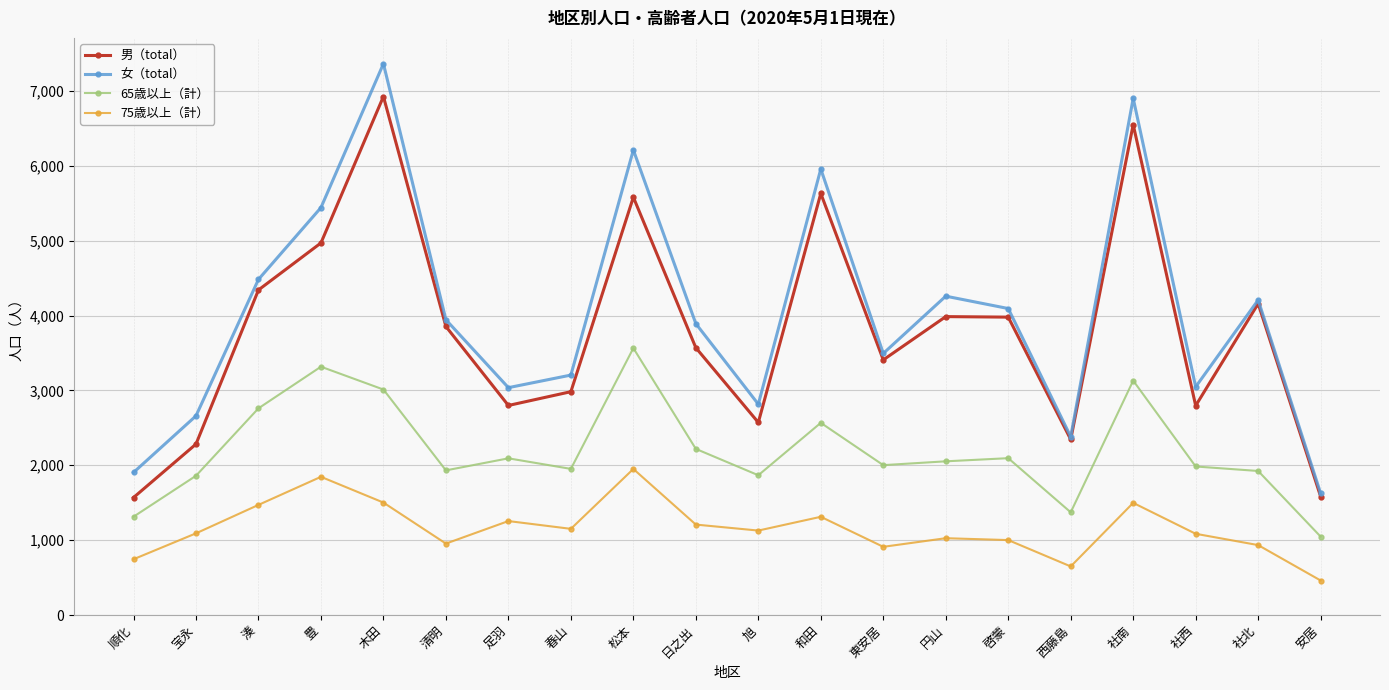

Which category has the highest value in the 65歳以上（計） series?

松本